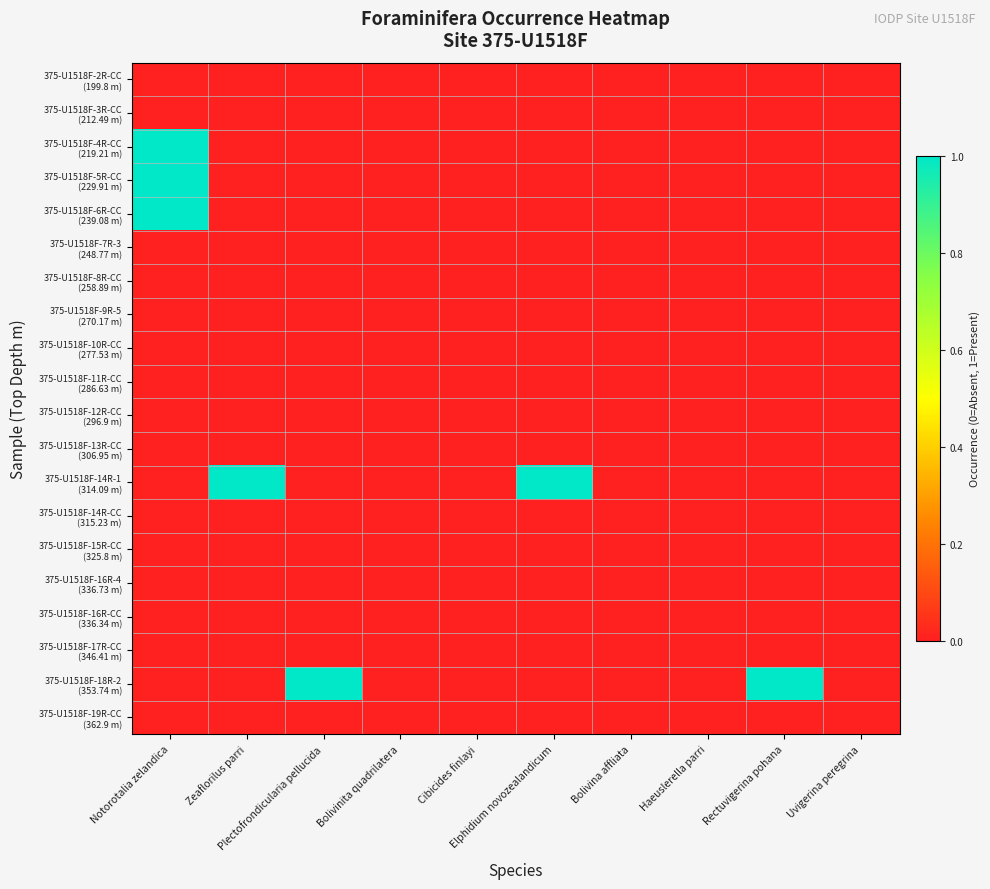

Rank the series at Rectuvigerina pohana from highest to lowest value.

375-U1518F-18R-2 (353.74 m), 375-U1518F-2R-CC (199.8 m), 375-U1518F-3R-CC (212.49 m), 375-U1518F-4R-CC (219.21 m), 375-U1518F-5R-CC (229.91 m), 375-U1518F-6R-CC (239.08 m), 375-U1518F-7R-3 (248.77 m), 375-U1518F-8R-CC (258.89 m), 375-U1518F-9R-5 (270.17 m), 375-U1518F-10R-CC (277.53 m), 375-U1518F-11R-CC (286.63 m), 375-U1518F-12R-CC (296.9 m), 375-U1518F-13R-CC (306.95 m), 375-U1518F-14R-1 (314.09 m), 375-U1518F-14R-CC (315.23 m), 375-U1518F-15R-CC (325.8 m), 375-U1518F-16R-4 (336.73 m), 375-U1518F-16R-CC (336.34 m), 375-U1518F-17R-CC (346.41 m), 375-U1518F-19R-CC (362.9 m)